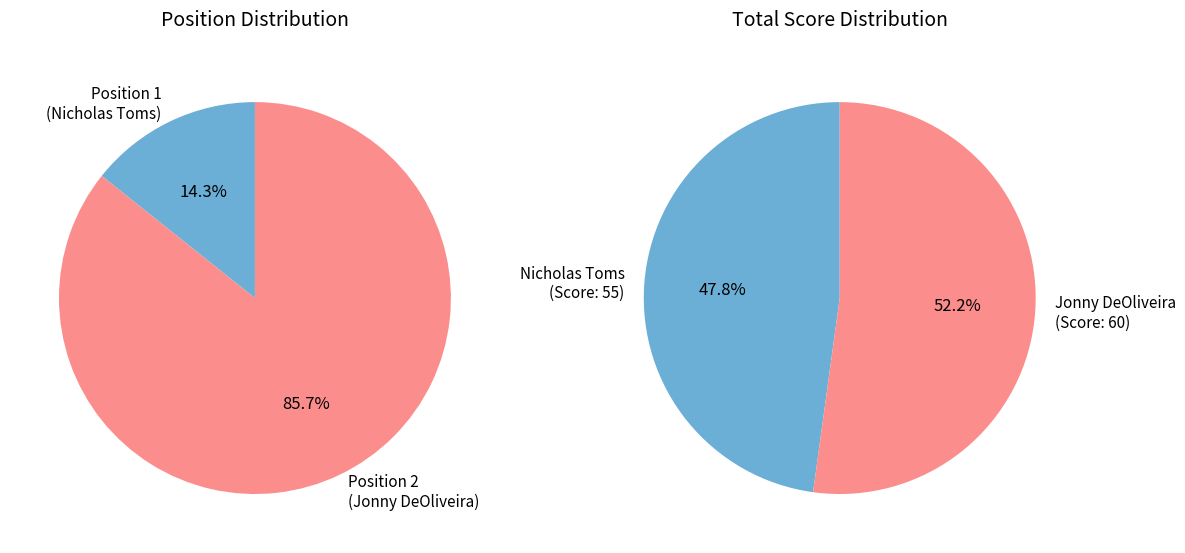

Which category accounts for the majority?

2